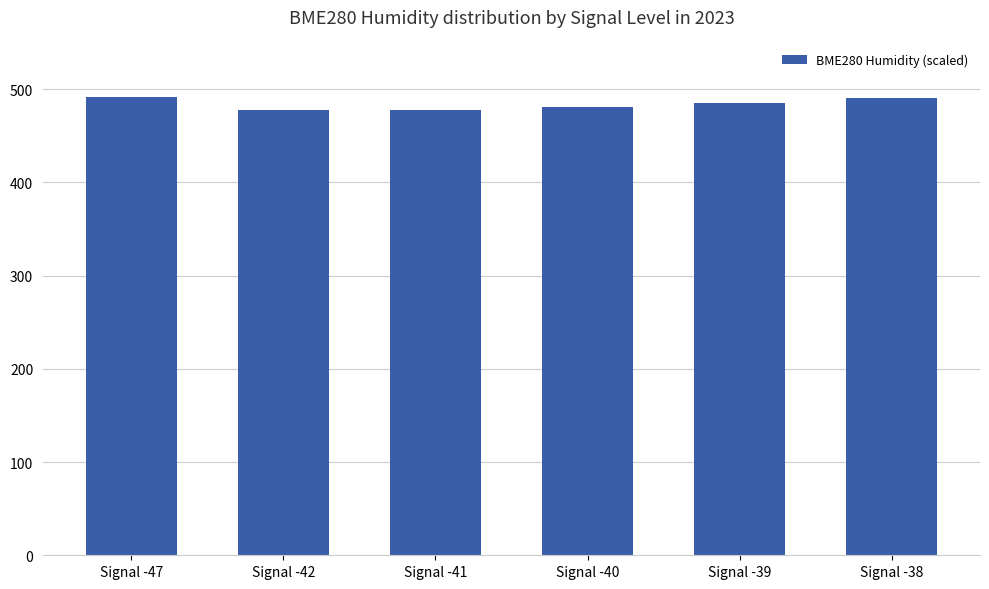

What is the difference between the second highest and second lowest values?

12.6